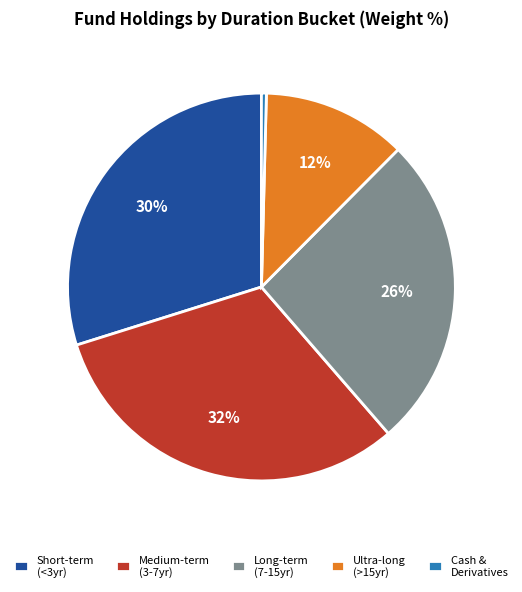

To the nearest percent, what is the difference between the Long-term (7-15yr) and Short-term (<3yr) slice percentages?

4%